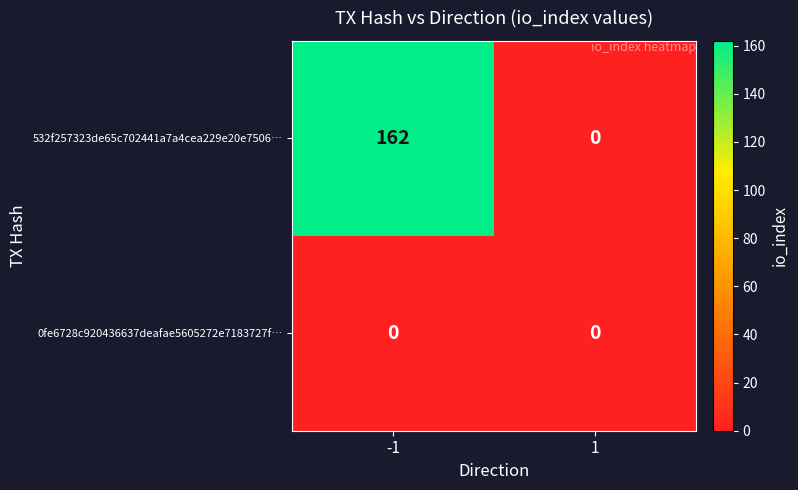

Rank the series by their average value, from lowest to highest.

0fe6728c920436637deafae5605272e7183727f…, 532f257323de65c702441a7a4cea229e20e7506…